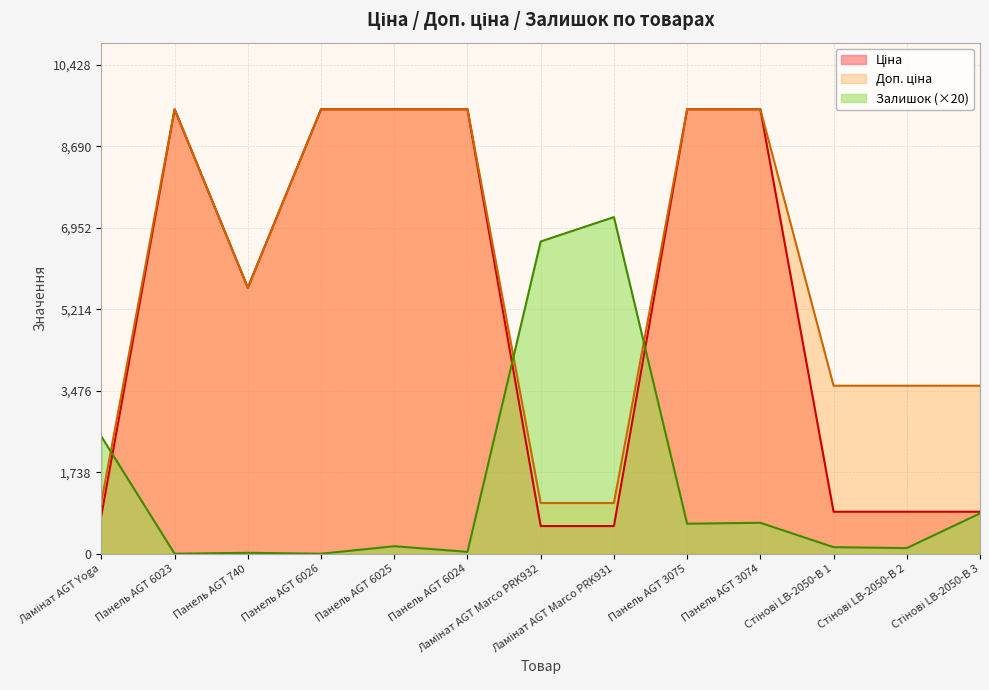

How many intersections are there between Залишок and Ціна?

3